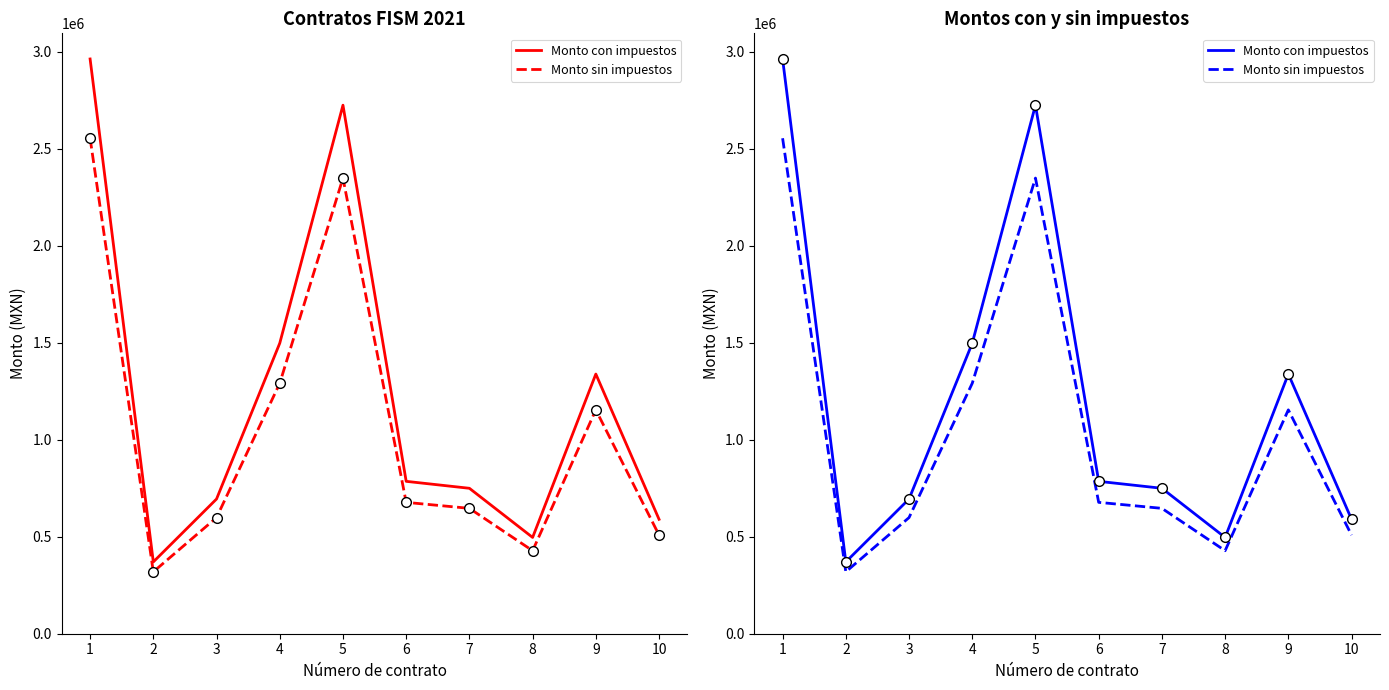

What are all the series names shown in the legend?

Monto con impuestos, Monto sin impuestos